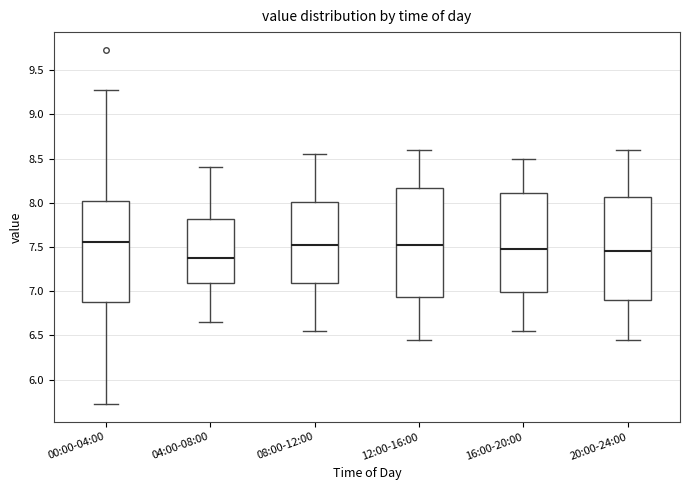

Reading left to right, transcribe this box plot: for each box, give where its median line is, the range the box spans, and where its two whiskers end, as read against the y-axis. The values are not printed on the chart, so give them approximately, as read against the axis.

00:00-04:00: median 7.55, box 6.90 to 8.00, whiskers 5.70 to 9.25
04:00-08:00: median 7.40, box 7.10 to 7.80, whiskers 6.65 to 8.40
08:00-12:00: median 7.55, box 7.10 to 8.00, whiskers 6.55 to 8.55
12:00-16:00: median 7.55, box 6.95 to 8.15, whiskers 6.45 to 8.60
16:00-20:00: median 7.50, box 7.00 to 8.10, whiskers 6.55 to 8.50
20:00-24:00: median 7.45, box 6.90 to 8.05, whiskers 6.45 to 8.60